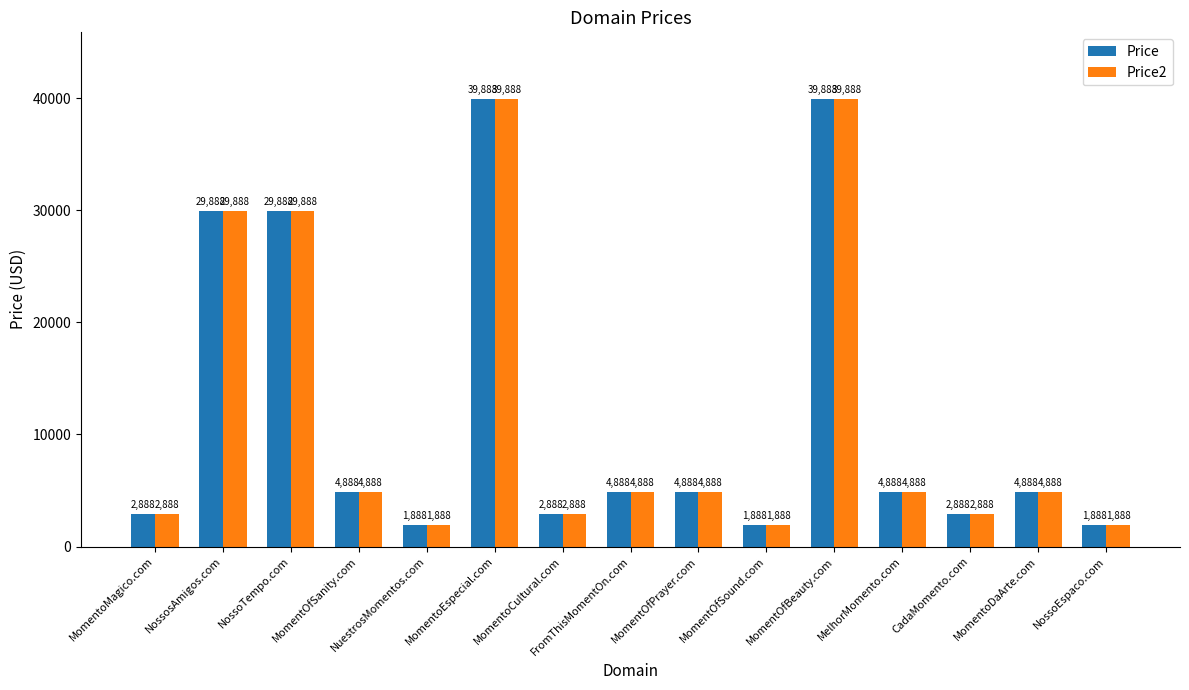

Reading left to right, extract all data points from this chart.

Price: MomentoMagico.com=2888	NossosAmigos.com=29888	NossoTempo.com=29888	MomentOfSanity.com=4888	NuestrosMomentos.com=1888	MomentoEspecial.com=39888	MomentoCultural.com=2888	FromThisMomentOn.com=4888	MomentOfPrayer.com=4888	MomentOfSound.com=1888	MomentOfBeauty.com=39888	MelhorMomento.com=4888	CadaMomento.com=2888	MomentoDaArte.com=4888	NossoEspaco.com=1888
Price2: MomentoMagico.com=2888	NossosAmigos.com=29888	NossoTempo.com=29888	MomentOfSanity.com=4888	NuestrosMomentos.com=1888	MomentoEspecial.com=39888	MomentoCultural.com=2888	FromThisMomentOn.com=4888	MomentOfPrayer.com=4888	MomentOfSound.com=1888	MomentOfBeauty.com=39888	MelhorMomento.com=4888	CadaMomento.com=2888	MomentoDaArte.com=4888	NossoEspaco.com=1888